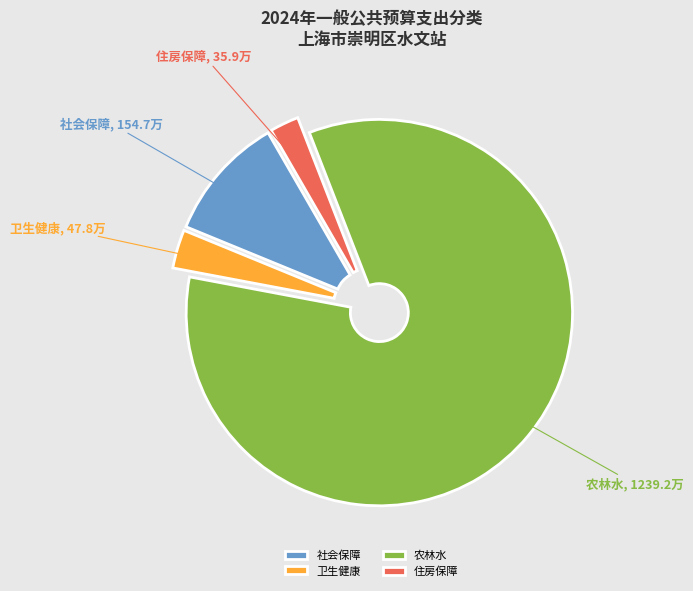

Approximately how many times larger is the value at 卫生健康 compared to 社会保障?

0.3